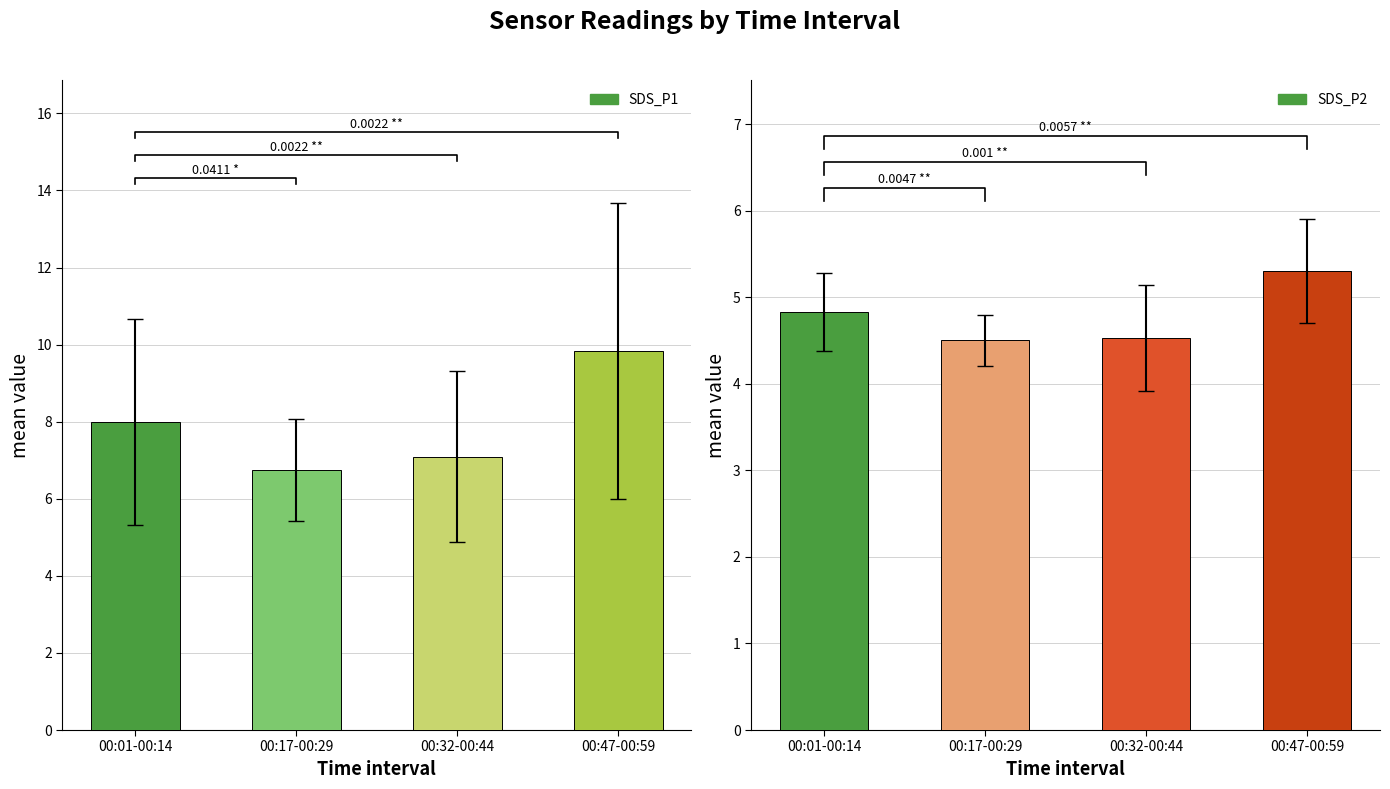

What is the difference between the maximum and minimum values in the SDS_P1 series?

3.1